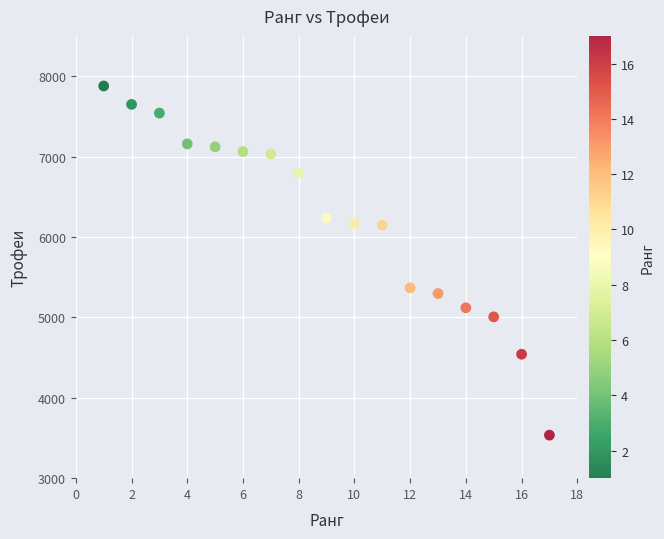

What is the range of X values (max minus min)?

16